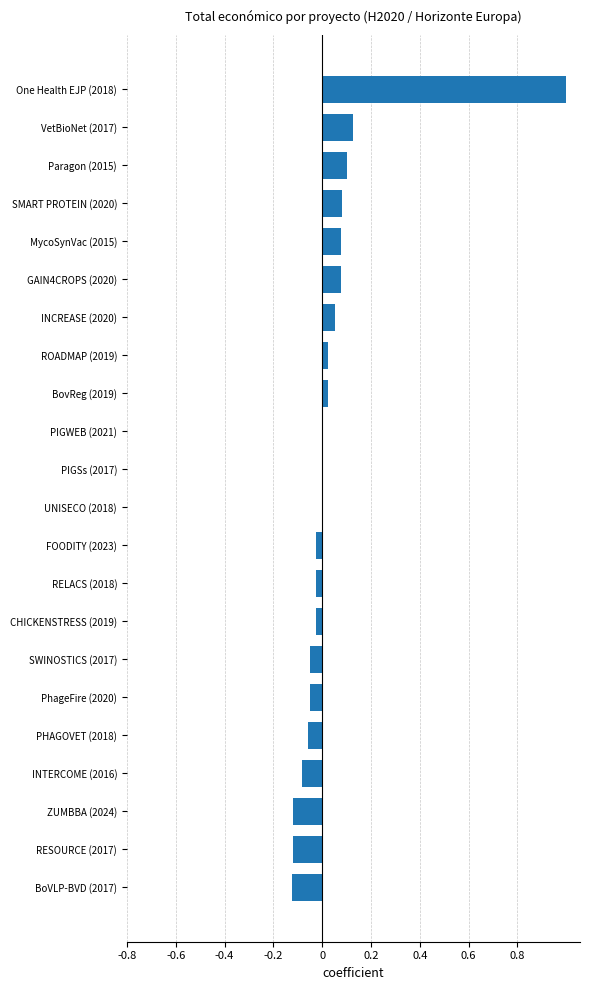

What is the sum of all values?

0.9